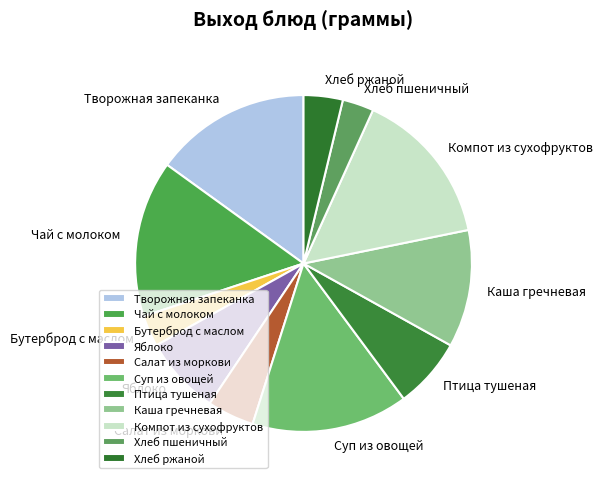

Is the sum of Компот из сухофруктов and Яблоко greater than half?

No